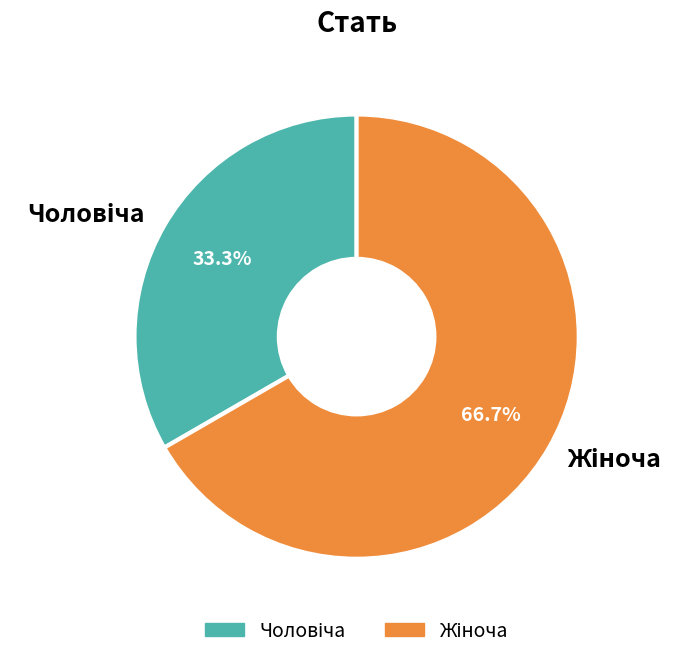

Is there a majority slice in this chart?

Yes